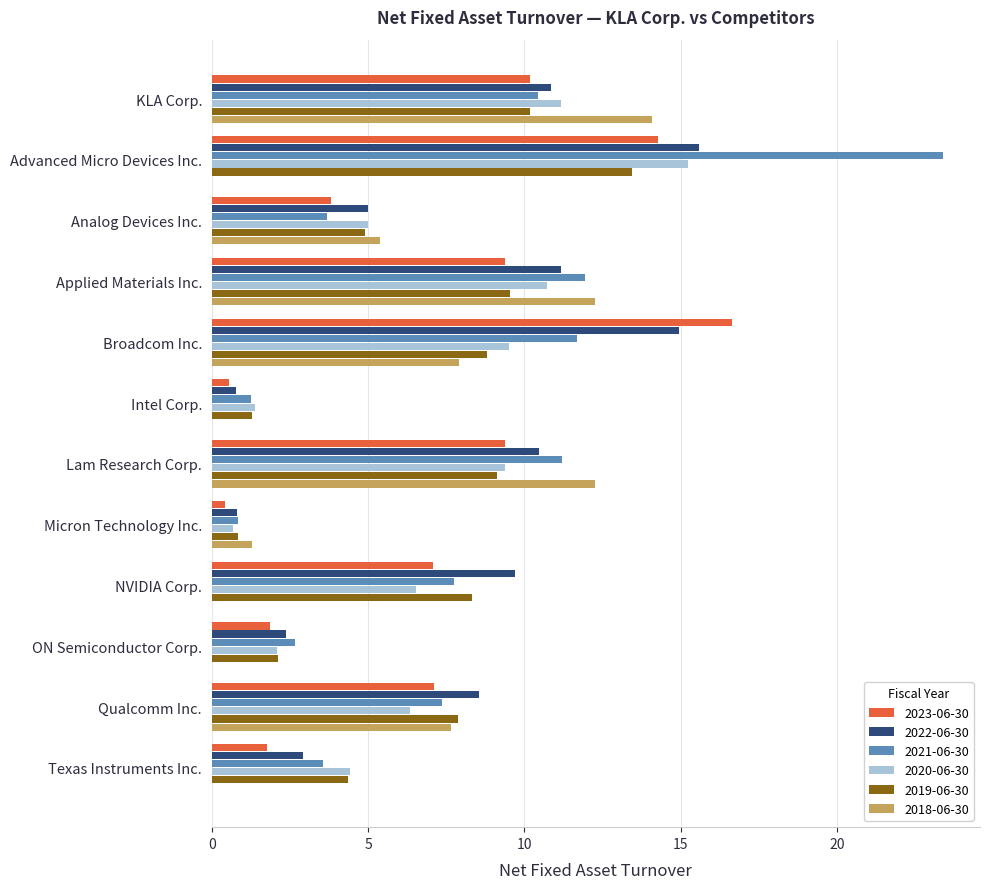

True or false: 2018-06-30 has a value of -7.6 at ON Semiconductor Corp..

False